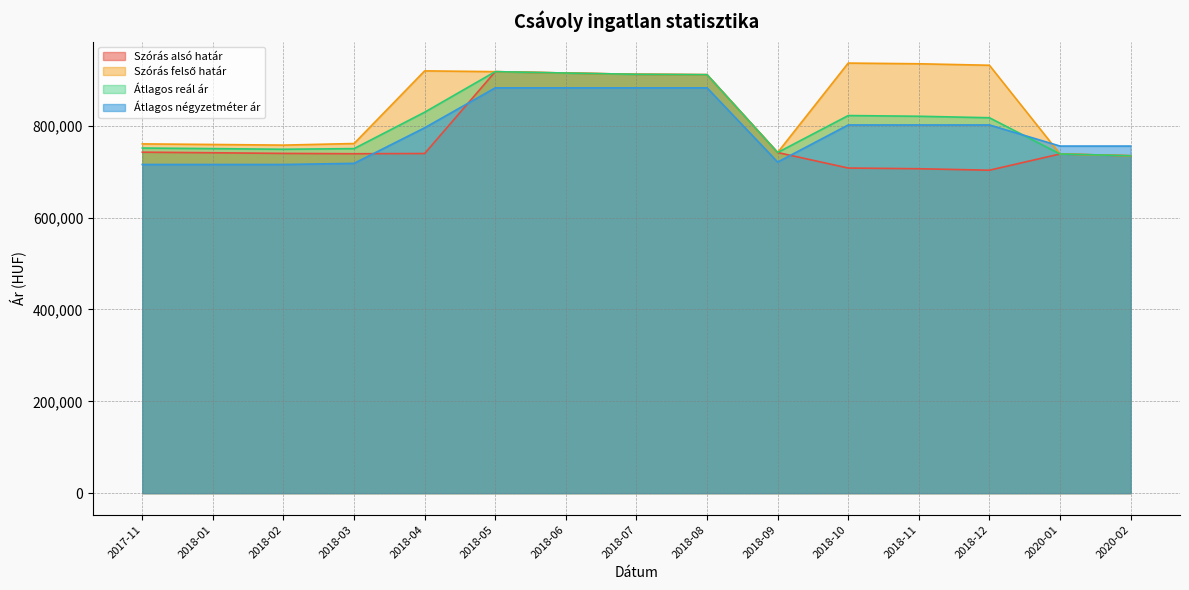

What is the lowest value of the Átlagos reál ár series?

734750